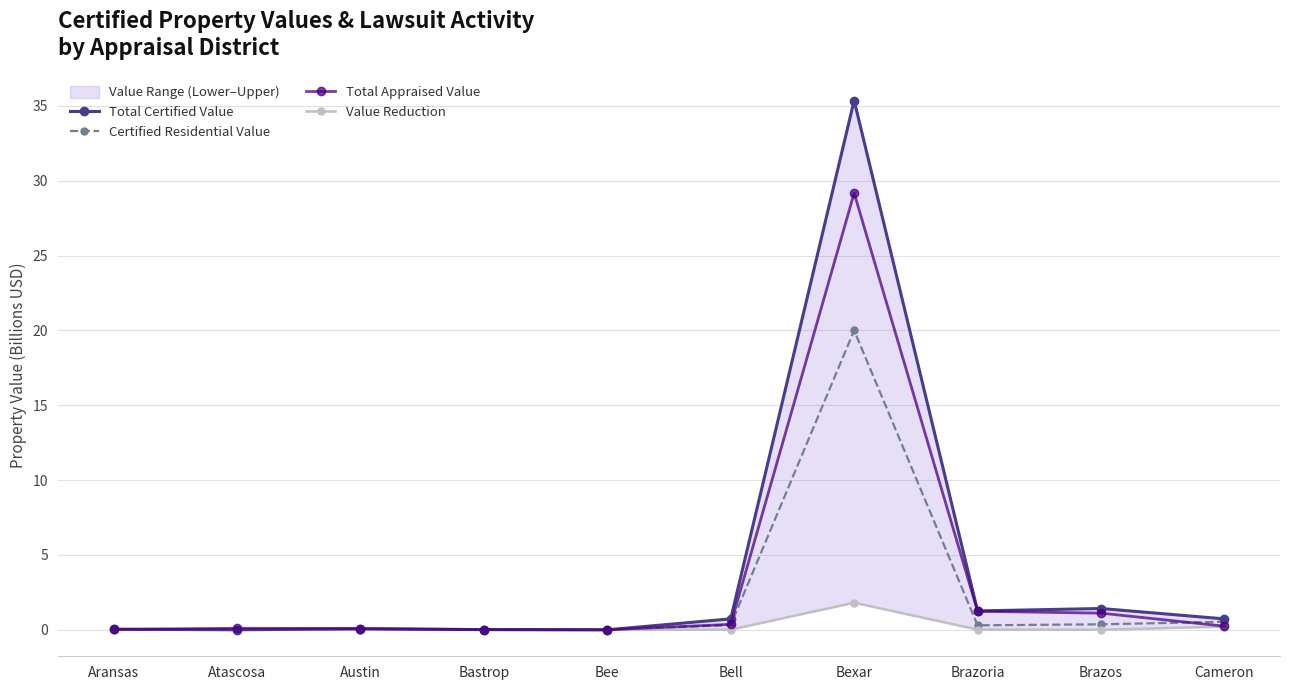

What is the difference between the Certified Residential Value values at Brazos and Austin?

0.4